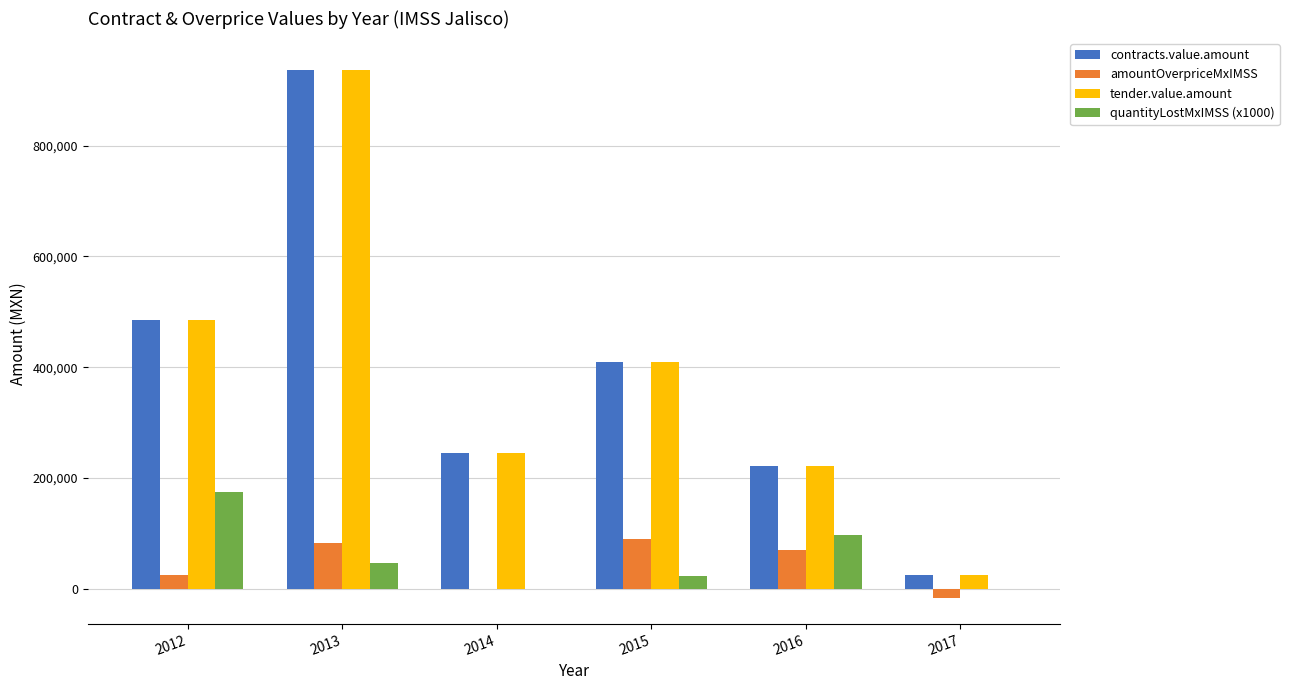

What is the approximate value of quantityLostMxIMSS (x1000) at 2012?

175555.0